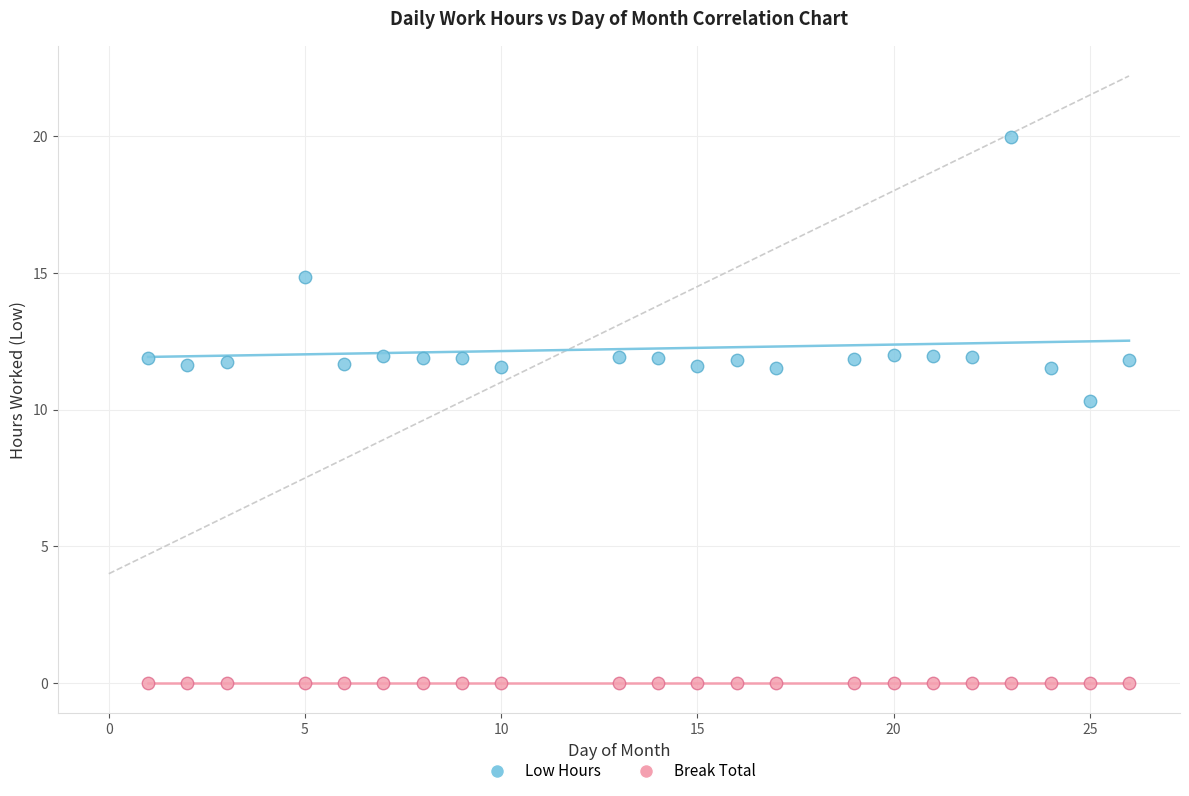

Which series reaches the minimum Y coordinate?

Break Total